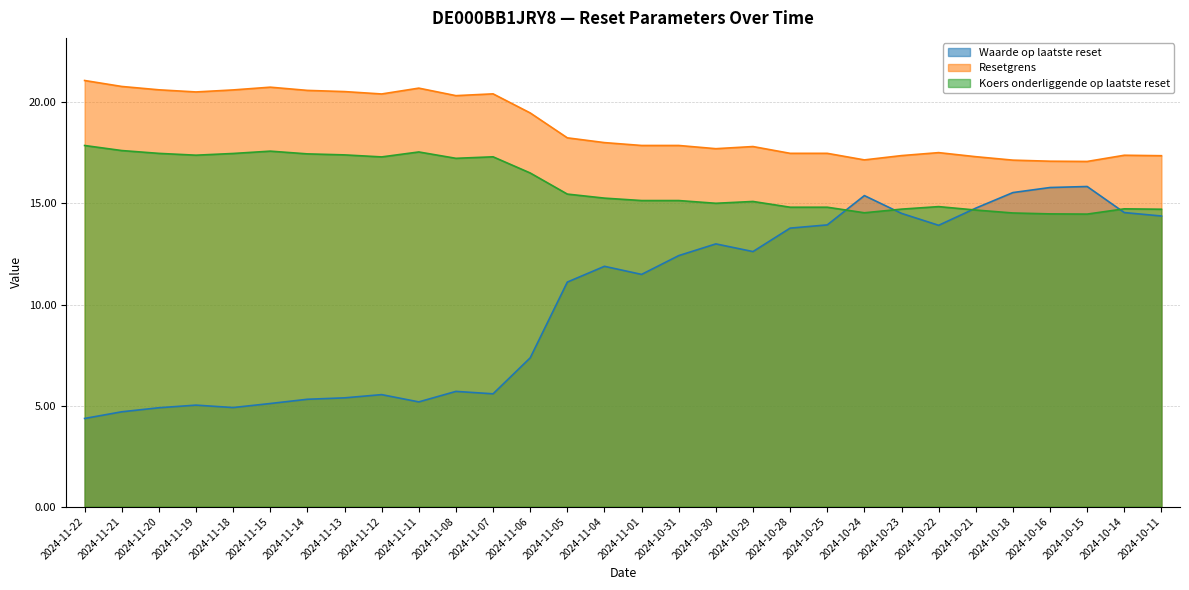

The Koers onderliggende op laatste reset series shows 24.6 at 2024-11-01. True or false?

False